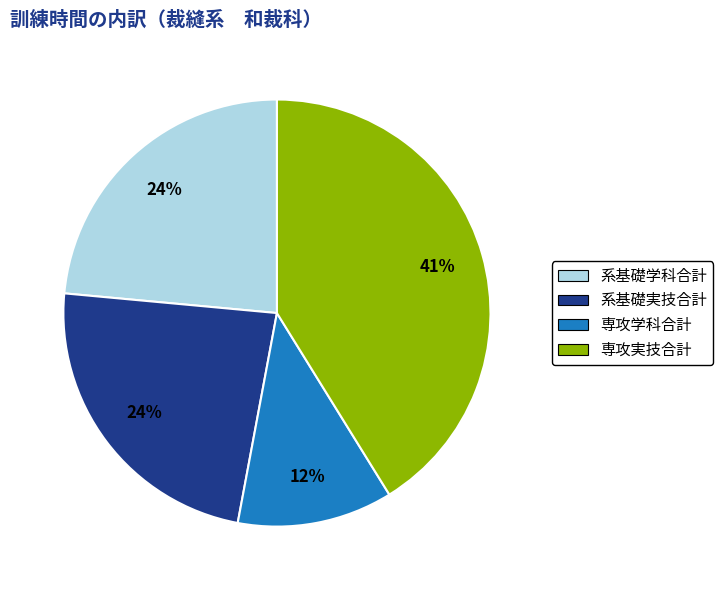

How many segments does this pie chart have?

4